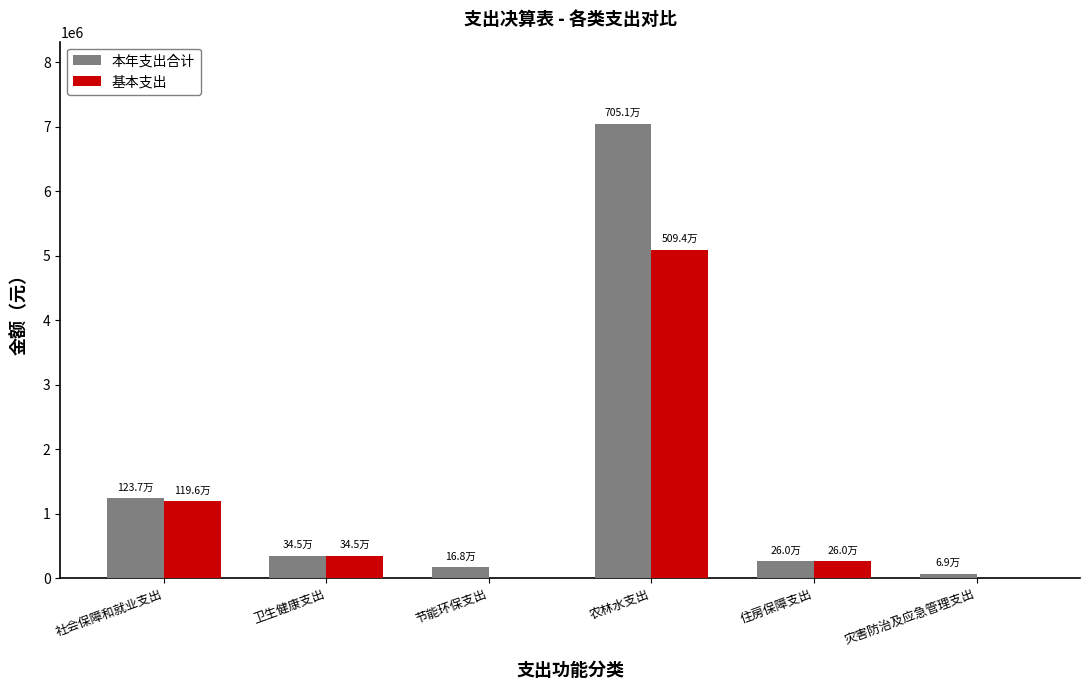

What is the sum of all 基本支出 values?

6894592.2